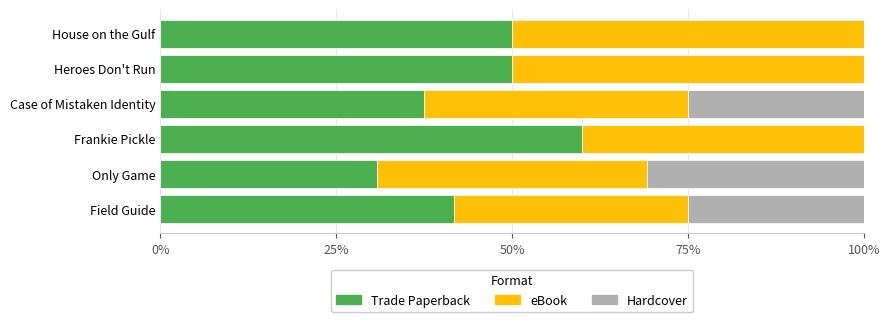

Is it true that Trade Paperback equals 81.9 at Heroes Don't Run?

False